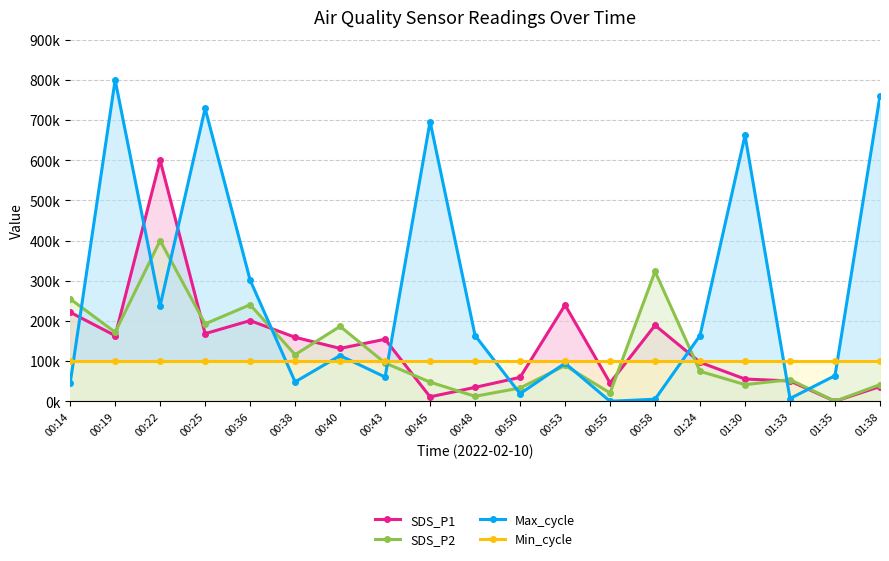

What position from the right is 00:19?

18